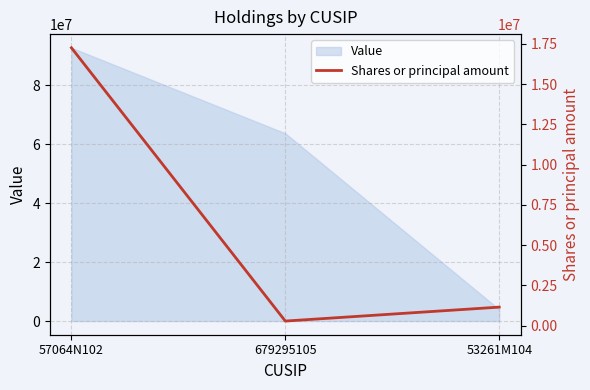

Reading left to right, list all the values displayed in this chart.

17258748	284037	1149996